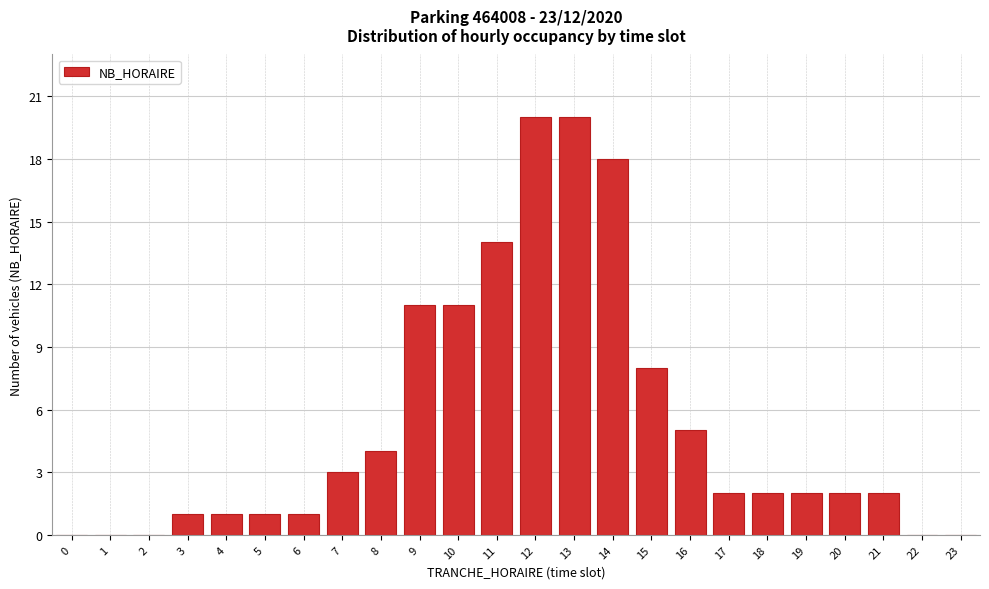

Reading left to right, transcribe all the data shown in this chart.

0=0	1=0	2=0	3=1	4=1	5=1	6=1	7=3	8=4	9=11	10=11	11=14	12=20	13=20	14=18	15=8	16=5	17=2	18=2	19=2	20=2	21=2	22=0	23=0